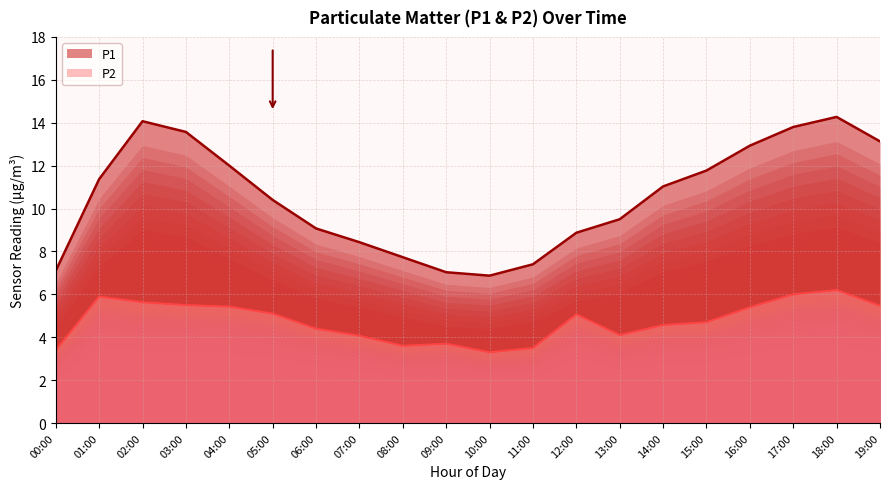

Reading right to left, list all the values displayed in this chart.

P1: 19:00=13.1	18:00=14.3	17:00=13.8	16:00=12.9	15:00=11.8	14:00=11.0	13:00=9.5	12:00=8.9	11:00=7.4	10:00=6.9	09:00=7.0	08:00=7.7	07:00=8.4	06:00=9.1	05:00=10.4	04:00=12.0	03:00=13.6	02:00=14.1	01:00=11.4	00:00=7.1
P2: 19:00=5.5	18:00=6.2	17:00=6.0	16:00=5.4	15:00=4.7	14:00=4.6	13:00=4.1	12:00=5.1	11:00=3.5	10:00=3.3	09:00=3.7	08:00=3.6	07:00=4.1	06:00=4.4	05:00=5.1	04:00=5.4	03:00=5.5	02:00=5.6	01:00=5.9	00:00=3.4